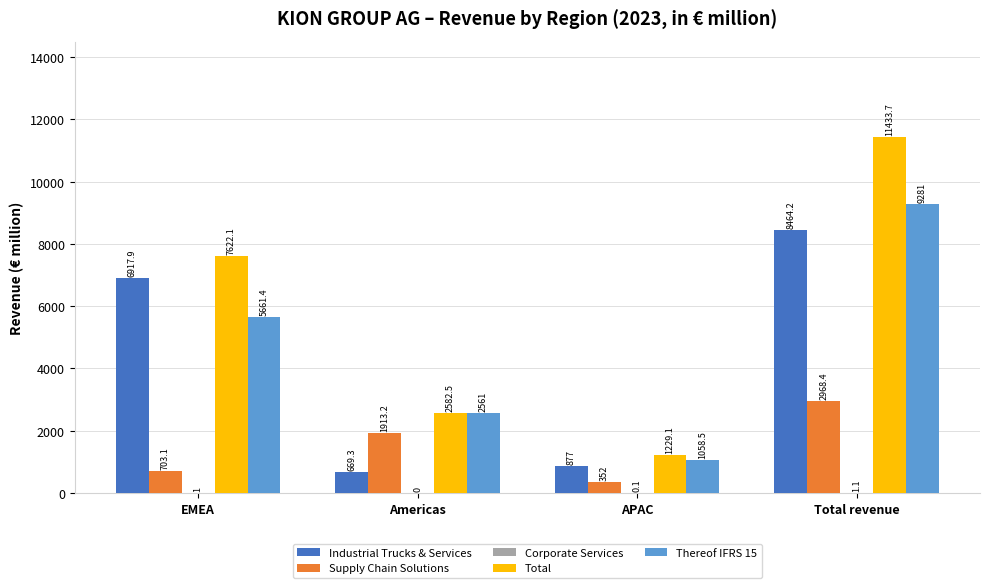

What is the maximum value for Industrial Trucks & Services?

8464.2